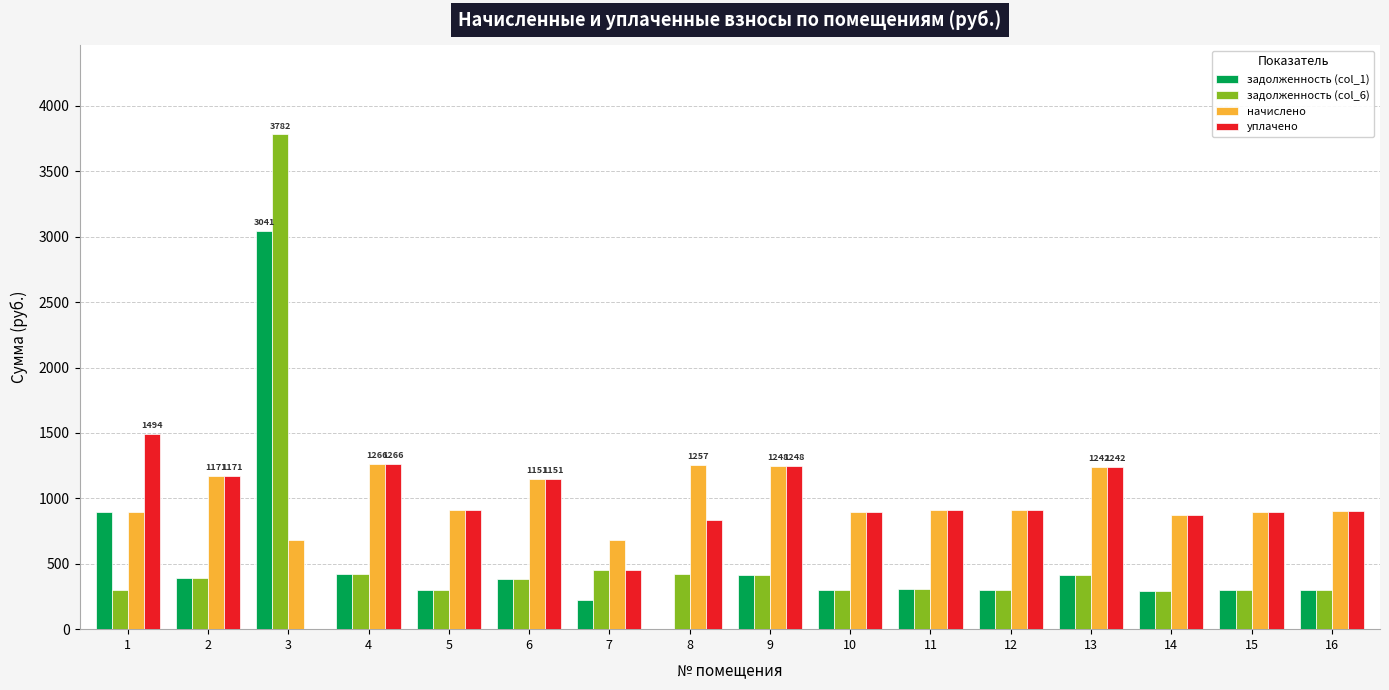

What is the sum of the задолженность (col_1) values at 16 and 3?

3341.5